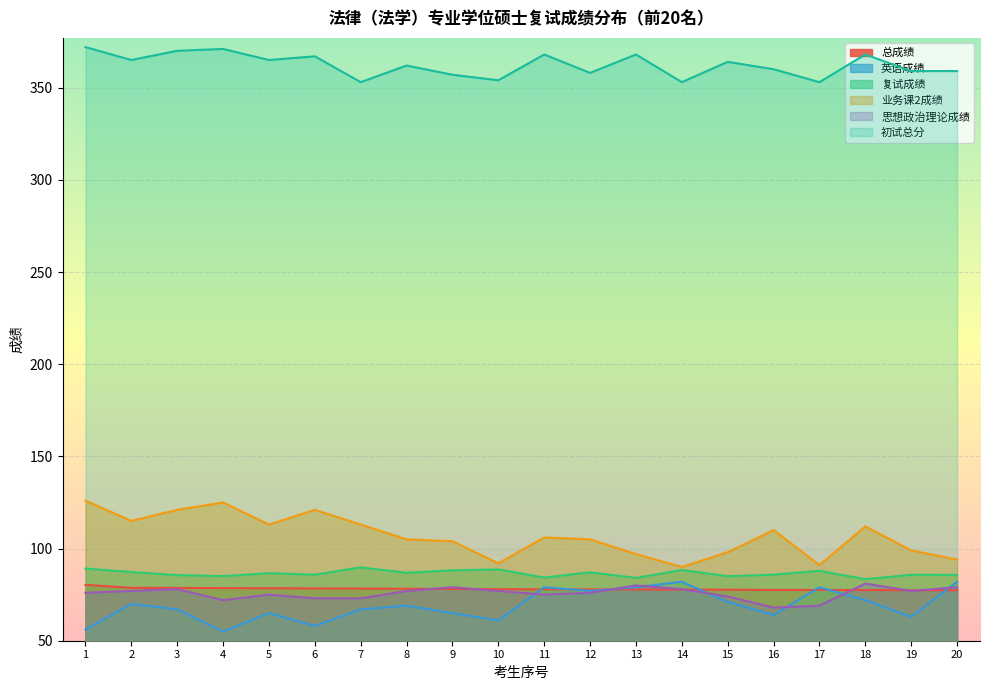

What is the spread (max minus min) of values at 10?

293.0